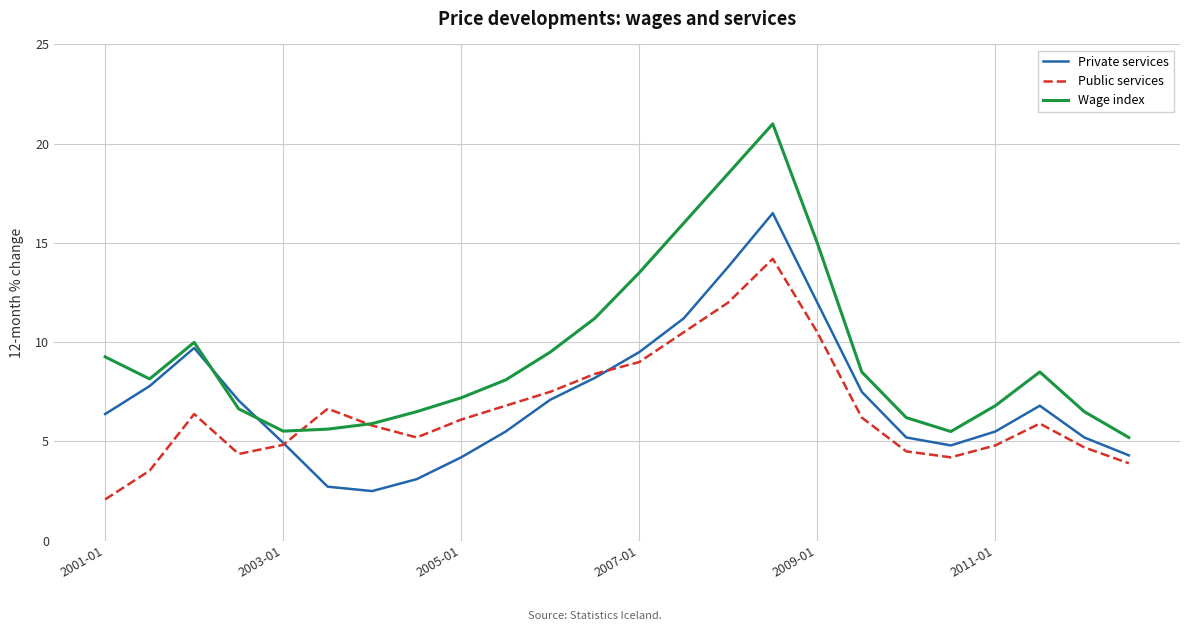

After their last crossing, which series has the higher values: Wage index or Private services?

Wage index